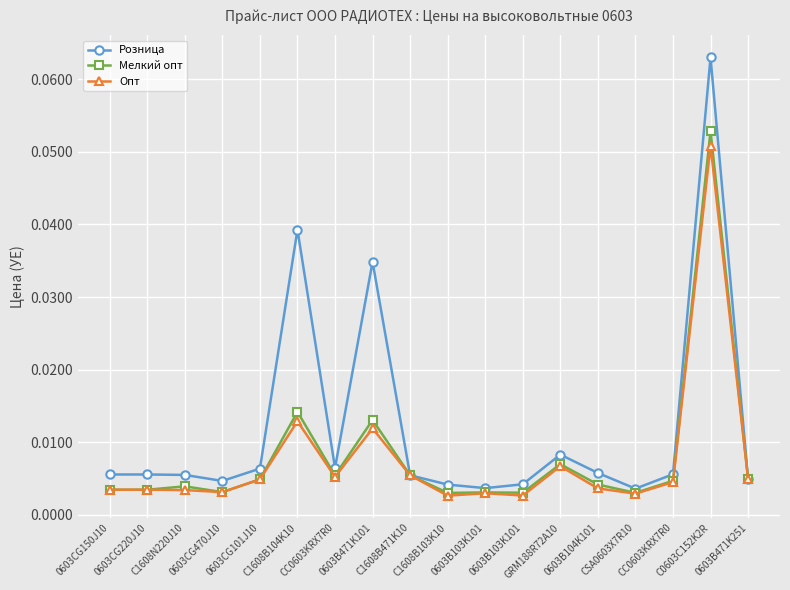

How many series are shown in this chart?

3